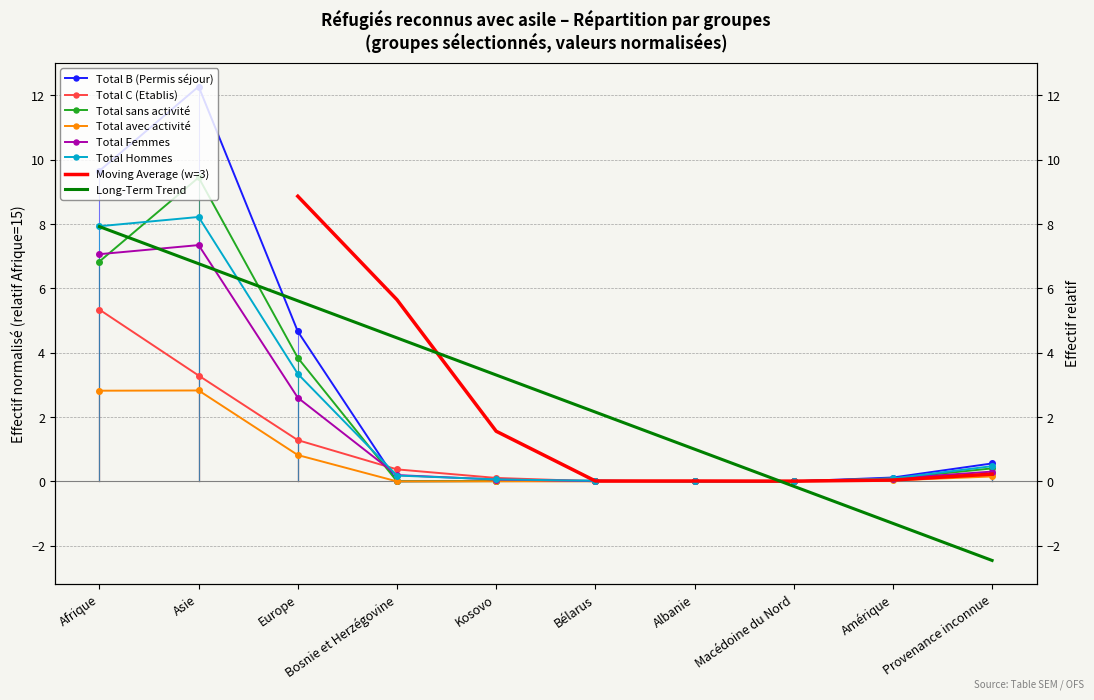

Reading left to right, what are all the values shown in this chart?

Total B (Permis séjour): Afrique=9.7	Asie=12.3	Europe=4.7	Bosnie et Herzégovine=0.0	Kosovo=0.0	Bélarus=0.0	Albanie=0.0	Macédoine du Nord=0.0	Amérique=0.1	Provenance inconnue=0.6
Total C (Etablis): Afrique=5.3	Asie=3.3	Europe=1.3	Bosnie et Herzégovine=0.4	Kosovo=0.1	Bélarus=0.0	Albanie=0.0	Macédoine du Nord=0.0	Amérique=0.1	Provenance inconnue=0.2
Total sans activité: Afrique=6.8	Asie=9.4	Europe=3.8	Bosnie et Herzégovine=0.0	Kosovo=0.0	Bélarus=0.0	Albanie=0.0	Macédoine du Nord=0.0	Amérique=0.1	Provenance inconnue=0.4
Total avec activité: Afrique=2.8	Asie=2.8	Europe=0.8	Bosnie et Herzégovine=0.0	Kosovo=0.0	Bélarus=0.0	Albanie=0.0	Macédoine du Nord=0.0	Amérique=0.0	Provenance inconnue=0.2
Total Femmes: Afrique=7.1	Asie=7.3	Europe=2.6	Bosnie et Herzégovine=0.2	Kosovo=0.1	Bélarus=0.0	Albanie=0.0	Macédoine du Nord=0.0	Amérique=0.1	Provenance inconnue=0.3
Total Hommes: Afrique=7.9	Asie=8.2	Europe=3.3	Bosnie et Herzégovine=0.2	Kosovo=0.1	Bélarus=0.0	Albanie=0.0	Macédoine du Nord=0.0	Amérique=0.1	Provenance inconnue=0.5